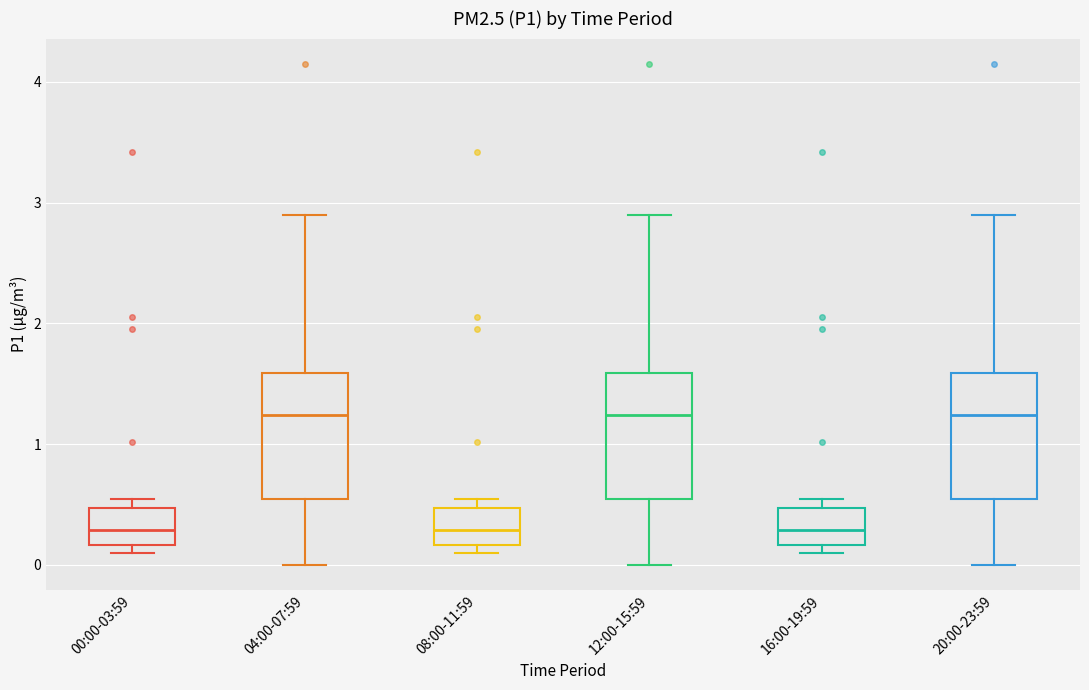

Reading left to right, read every box against the y-axis: the position of its median line, the range the box covers, and the ends of its whiskers. The values are not printed on the chart, so give them approximately, as read against the axis.

00:00-03:59: median 0.3, box 0.2 to 0.5, whiskers 0.1 to 0.6
04:00-07:59: median 1.2, box 0.5 to 1.6, whiskers 0.0 to 2.9
08:00-11:59: median 0.3, box 0.2 to 0.5, whiskers 0.1 to 0.6
12:00-15:59: median 1.2, box 0.5 to 1.6, whiskers 0.0 to 2.9
16:00-19:59: median 0.3, box 0.2 to 0.5, whiskers 0.1 to 0.6
20:00-23:59: median 1.2, box 0.5 to 1.6, whiskers 0.0 to 2.9